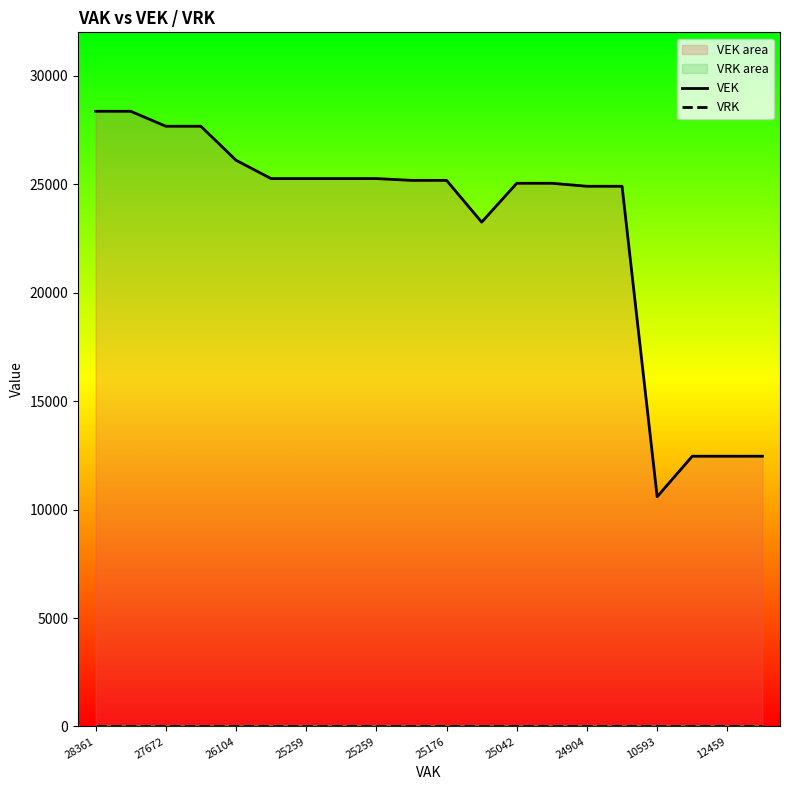

Which series changed the most between 27672 and 25042?

VEK